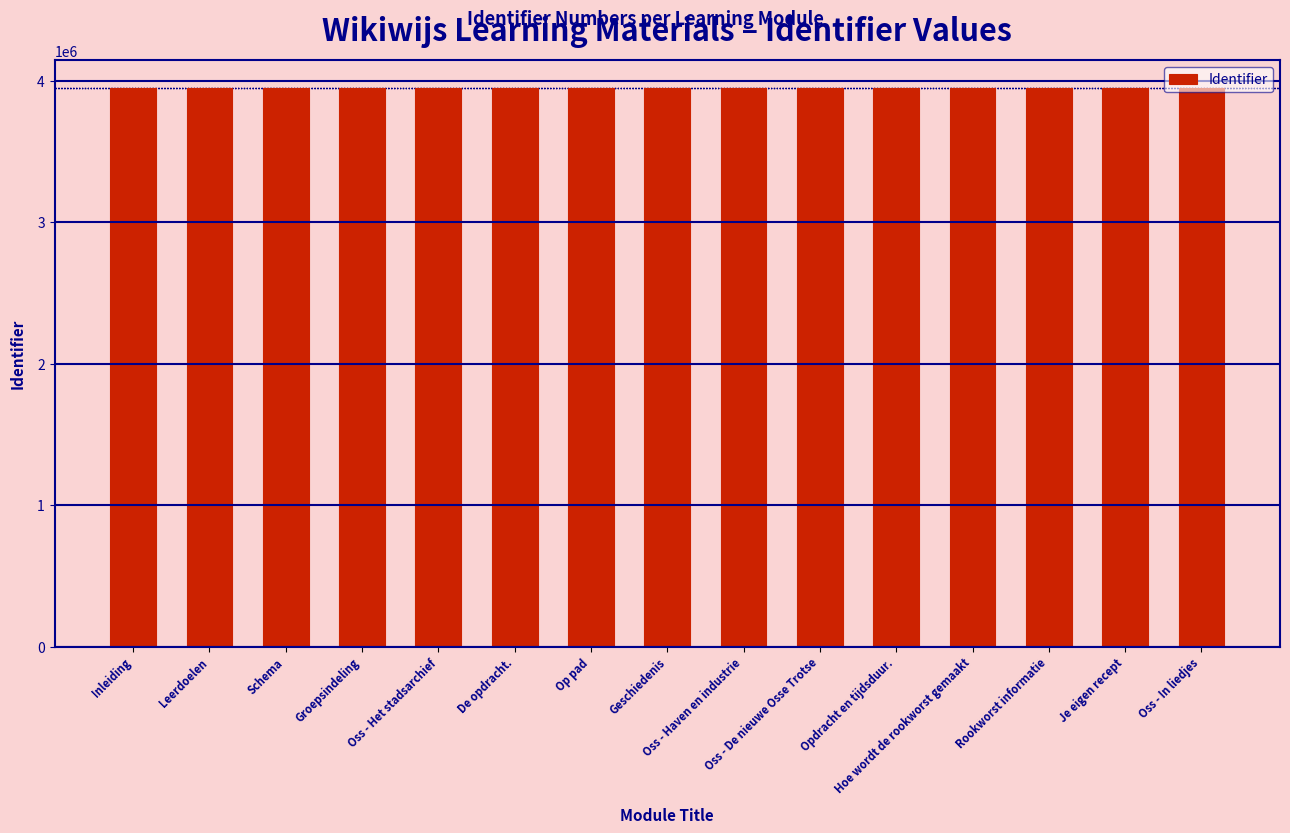

What is the maximum value shown in the chart?

3948447